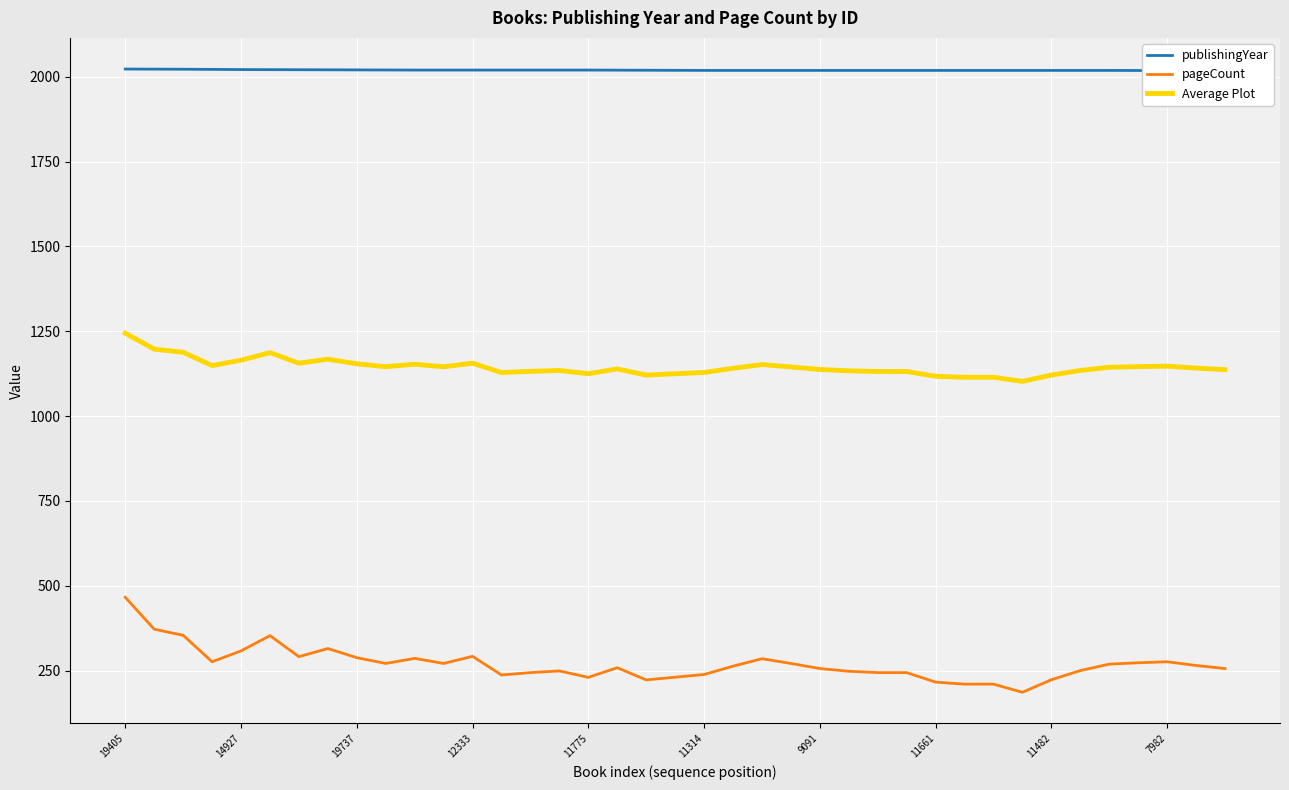

What are all the series names shown in the legend?

publishingYear, pageCount, Average Plot